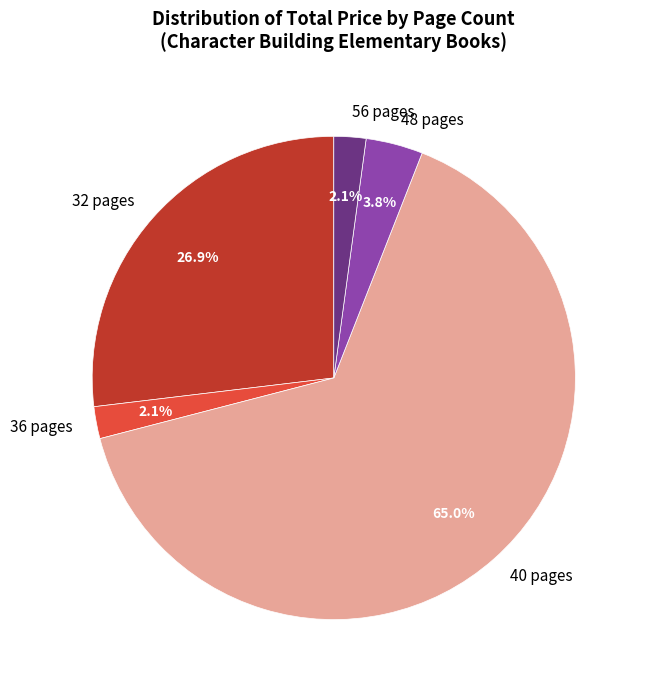

To the nearest percent, what is the average slice percentage?

20%